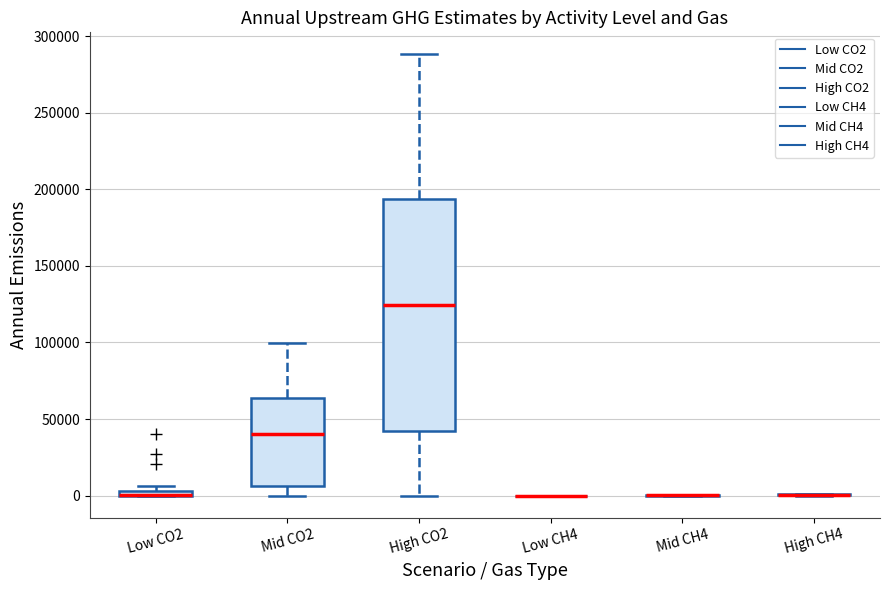

Comparing the boxes themselves (not the whiskers), which one is the tallest?

High CO2